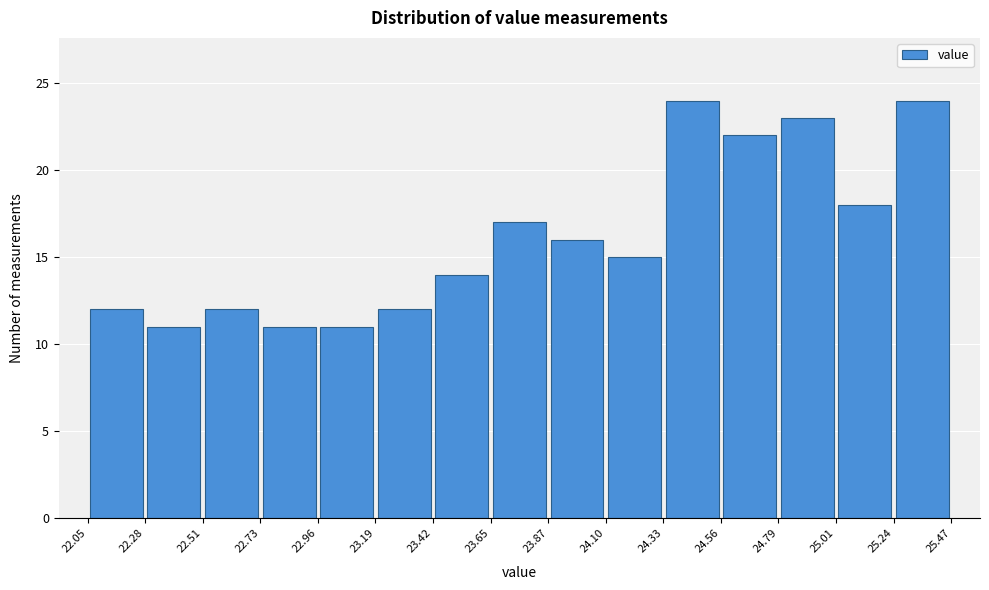

Reading left to right, list every bar in this chart as the range it spans on the x-axis followed by its height. The values are not printed on the chart, so give them approximately, as read against the axis.

22.05 to 22.28: 12
22.28 to 22.51: 11
22.51 to 22.73: 12
22.73 to 22.96: 11
22.96 to 23.19: 11
23.19 to 23.42: 12
23.42 to 23.65: 14
23.65 to 23.87: 17
23.87 to 24.10: 16
24.10 to 24.33: 15
24.33 to 24.56: 24
24.56 to 24.79: 22
24.79 to 25.01: 23
25.01 to 25.24: 18
25.24 to 25.47: 24